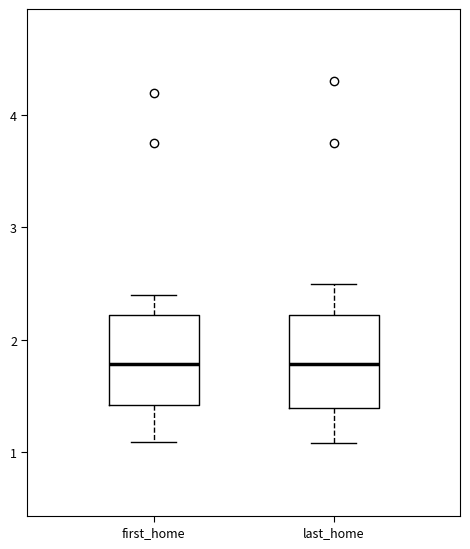

Reading left to right, read every box against the y-axis: the position of its median line, the range the box covers, and the ends of its whiskers. The values are not printed on the chart, so give them approximately, as read against the axis.

first_home: median 1.8, box 1.4 to 2.2, whiskers 1.1 to 2.4
last_home: median 1.8, box 1.4 to 2.2, whiskers 1.1 to 2.5